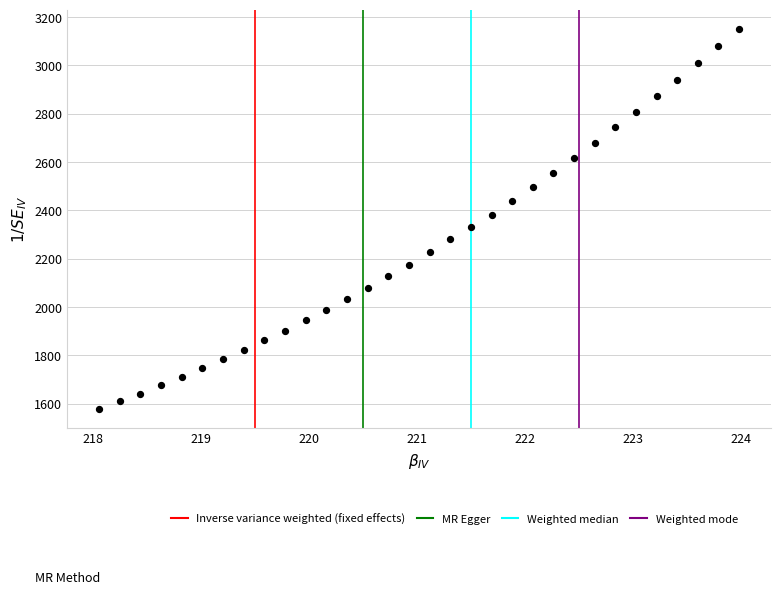

What is the range of Y values (max minus min)?

1573.5